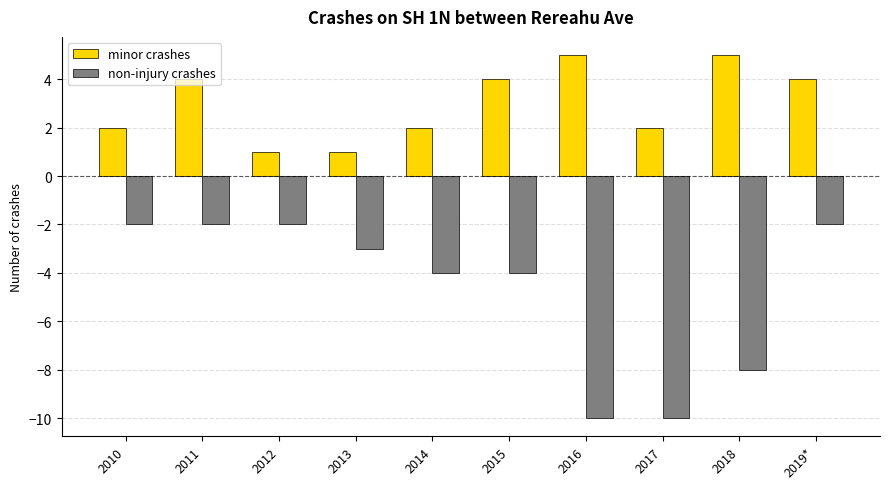

How many bars are there in each group?

2